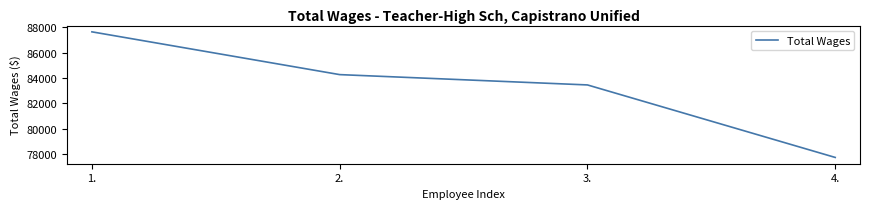

Which has a higher value, 1. or 3.?

1.